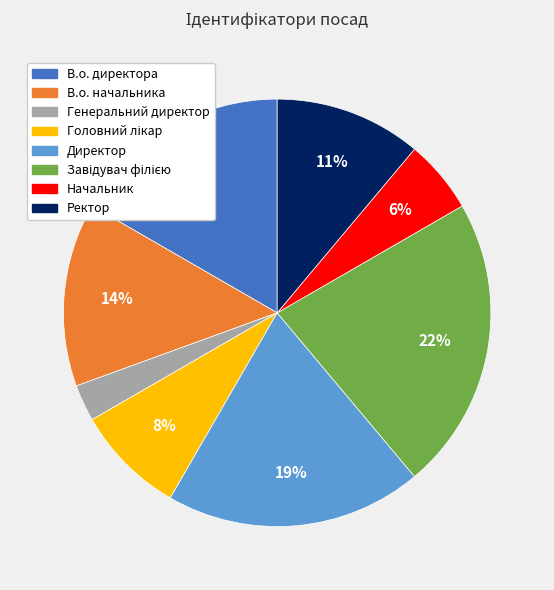

Does any single category account for the majority?

No